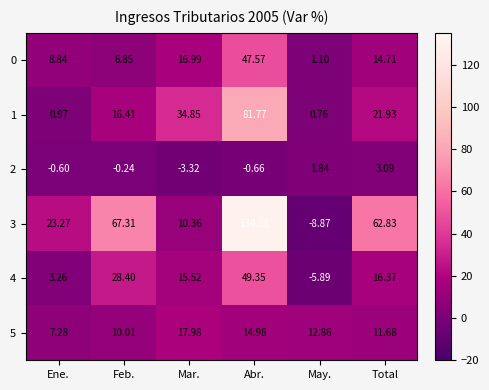

Where does the 4 series first go above 16?

Feb.